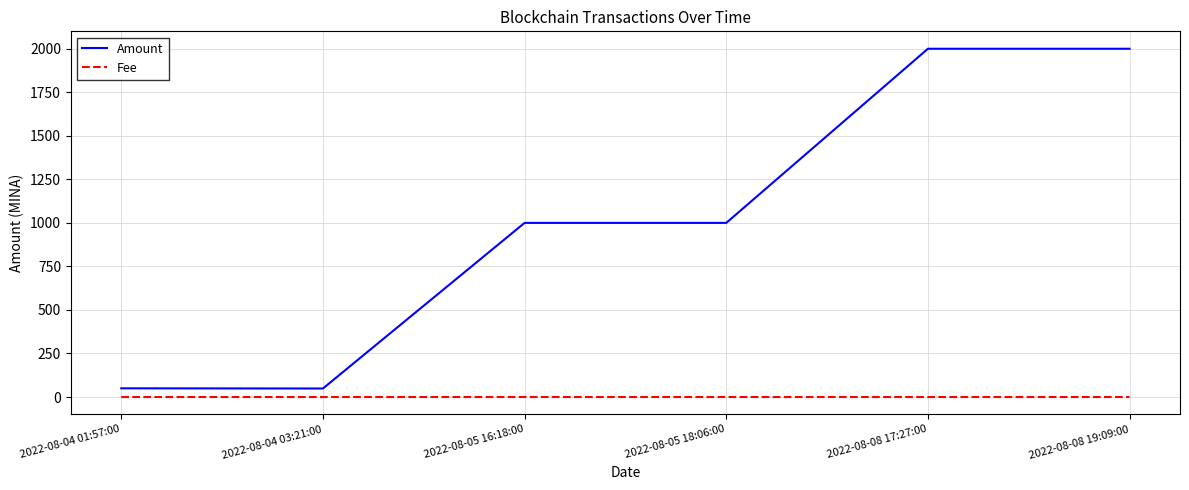

What is the difference between the maximum and minimum values in the Amount series?

1951.0